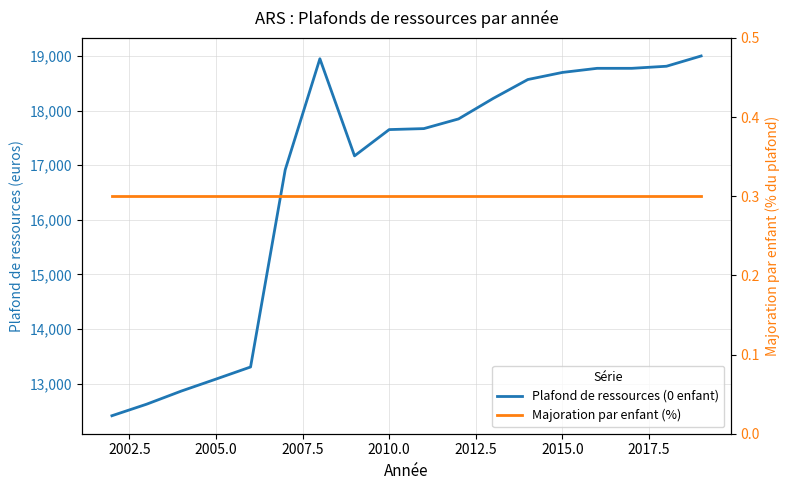

How many distinct data groups are displayed?

2